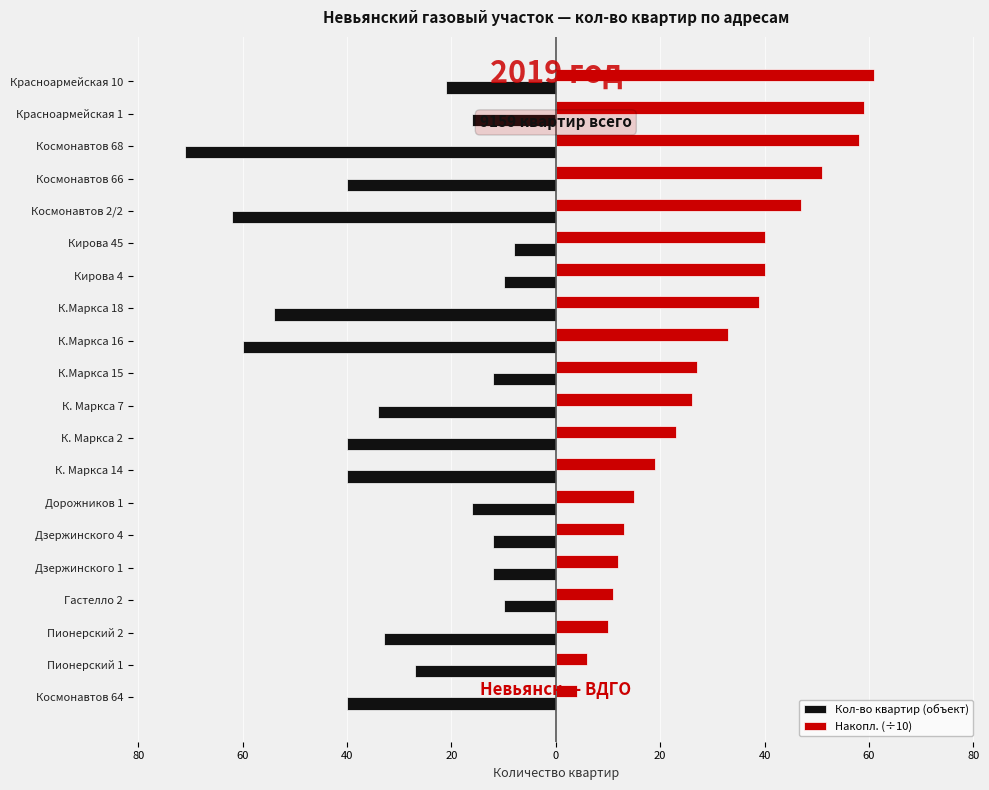

What is the greatest value displayed?

61